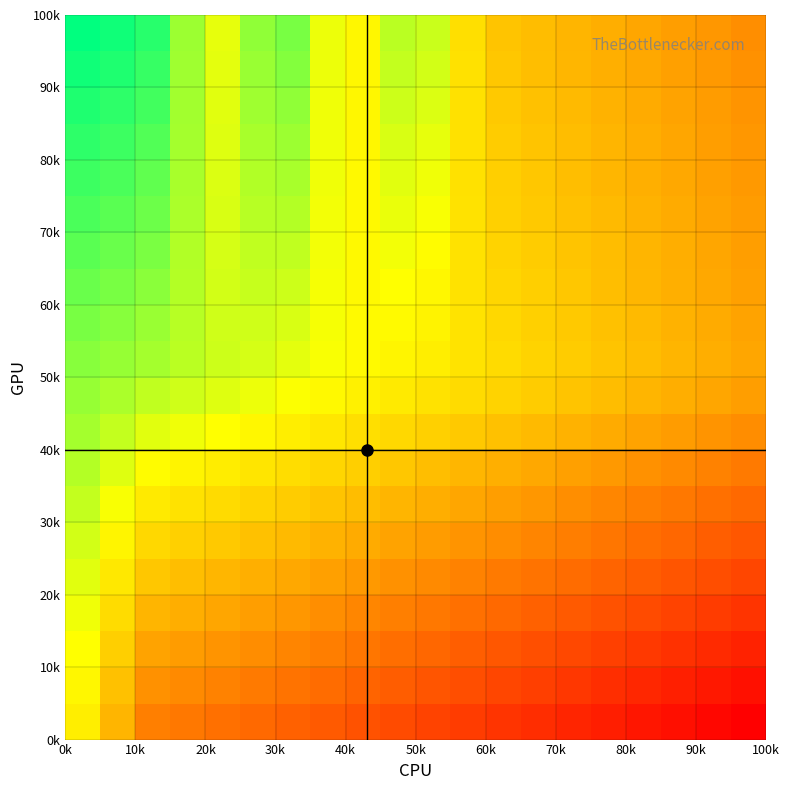

How many data points does each series have?

20